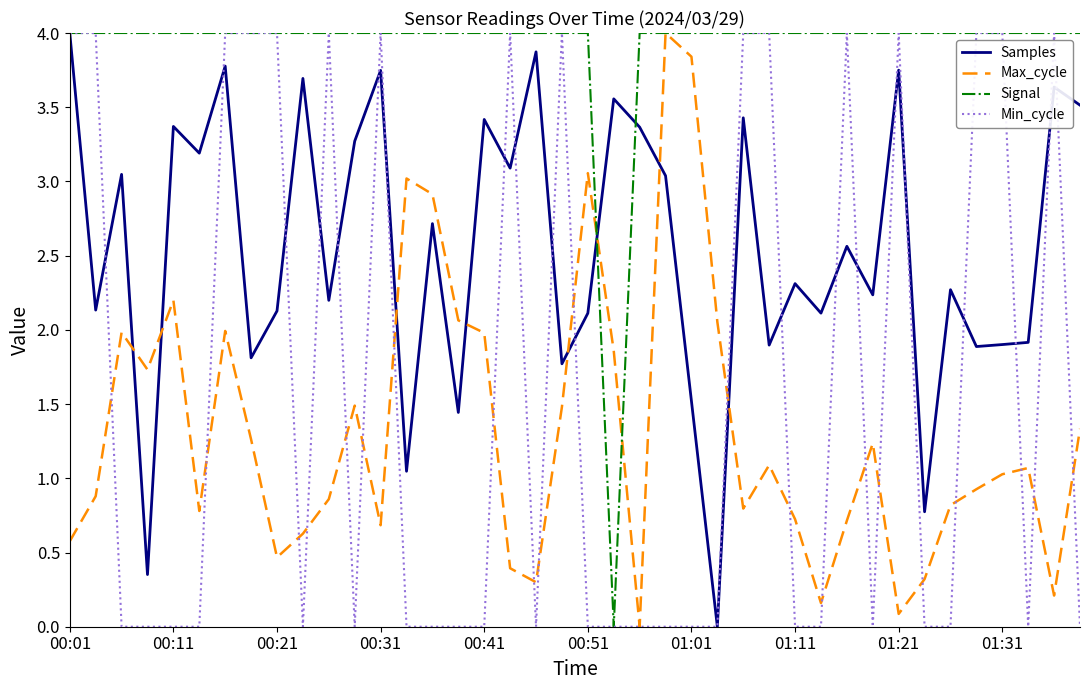

In Samples, how many points are lower than both neighbors (excluding endpoints)?

15